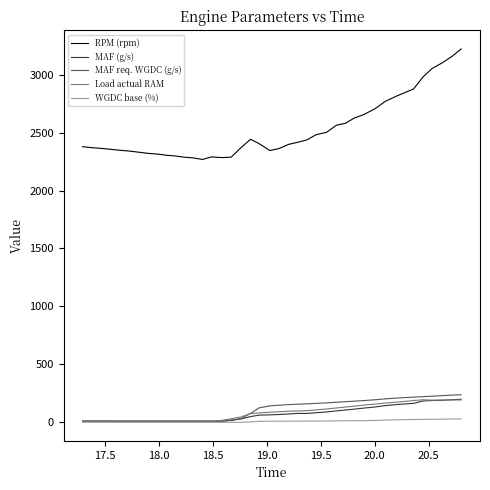

Which series has the largest range (max minus min)?

RPM (rpm)